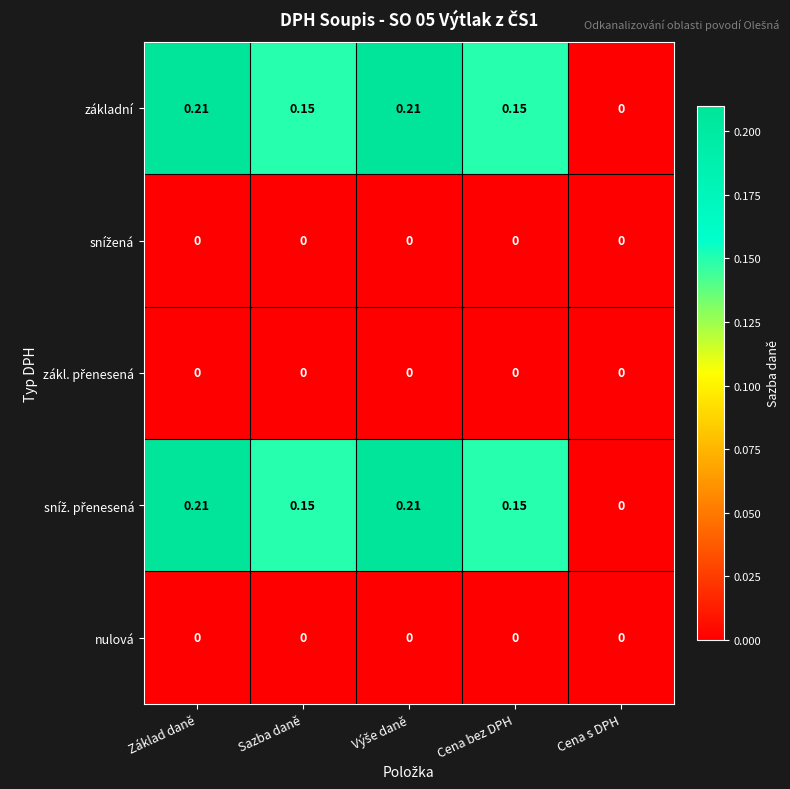

At which label does základní reach its minimum?

Cena s DPH